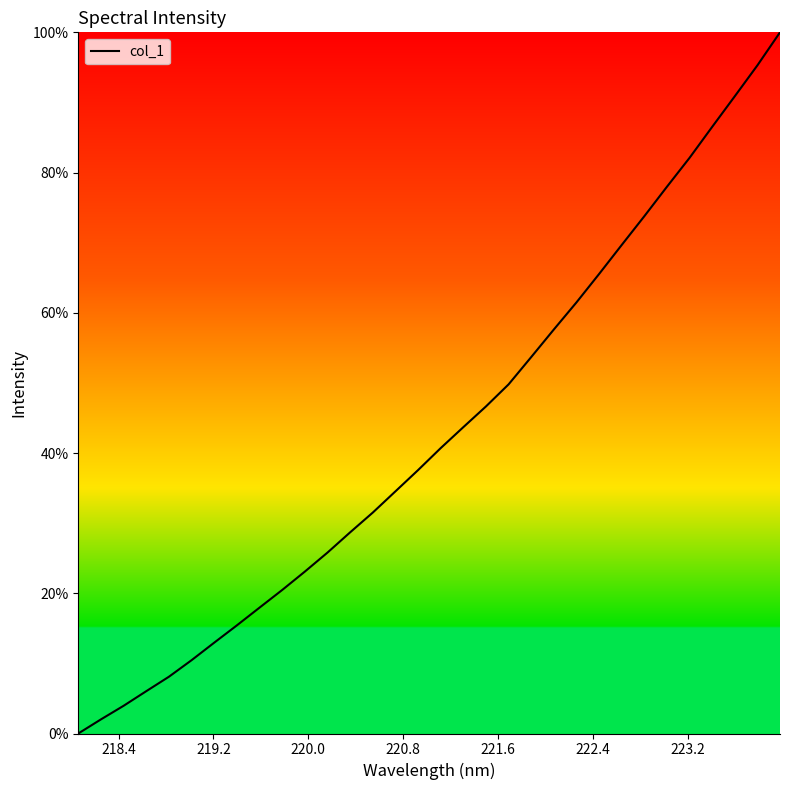

What is the difference between the maximum and minimum values?

100.0